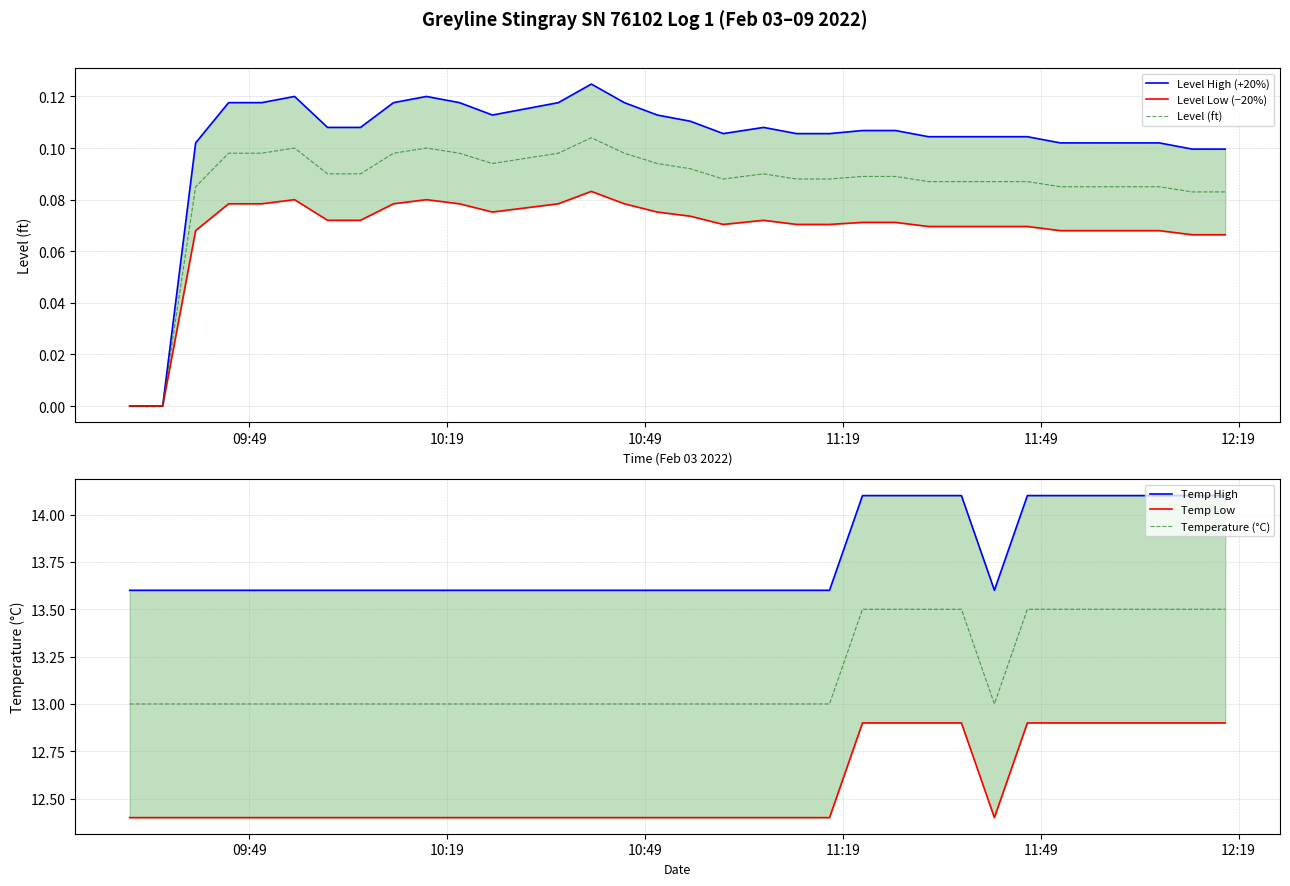

Reading right to left, list all the values displayed in this chart.

Level High (+20%): 0.1	0.1	0.1	0.1	0.1	0.1	0.1	0.1	0.1	0.1	0.1	0.1	0.1	0.1	0.1	0.1	0.1	0.1	0.1	0.1	0.1	0.1	0.1	0.1	0.1	0.1	0.1	0.1	0.1	0.1	0.1	0.1	0.0	0.0
Level Low (−20%): 0.1	0.1	0.1	0.1	0.1	0.1	0.1	0.1	0.1	0.1	0.1	0.1	0.1	0.1	0.1	0.1	0.1	0.1	0.1	0.1	0.1	0.1	0.1	0.1	0.1	0.1	0.1	0.1	0.1	0.1	0.1	0.1	0.0	0.0
Level (ft): 0.1	0.1	0.1	0.1	0.1	0.1	0.1	0.1	0.1	0.1	0.1	0.1	0.1	0.1	0.1	0.1	0.1	0.1	0.1	0.1	0.1	0.1	0.1	0.1	0.1	0.1	0.1	0.1	0.1	0.1	0.1	0.1	0.0	0.0
Temp High: 14.1	14.1	14.1	14.1	14.1	14.1	14.1	13.6	14.1	14.1	14.1	14.1	13.6	13.6	13.6	13.6	13.6	13.6	13.6	13.6	13.6	13.6	13.6	13.6	13.6	13.6	13.6	13.6	13.6	13.6	13.6	13.6	13.6	13.6
Temp Low: 12.9	12.9	12.9	12.9	12.9	12.9	12.9	12.4	12.9	12.9	12.9	12.9	12.4	12.4	12.4	12.4	12.4	12.4	12.4	12.4	12.4	12.4	12.4	12.4	12.4	12.4	12.4	12.4	12.4	12.4	12.4	12.4	12.4	12.4
Temperature (°C): 13.5	13.5	13.5	13.5	13.5	13.5	13.5	13.0	13.5	13.5	13.5	13.5	13.0	13.0	13.0	13.0	13.0	13.0	13.0	13.0	13.0	13.0	13.0	13.0	13.0	13.0	13.0	13.0	13.0	13.0	13.0	13.0	13.0	13.0